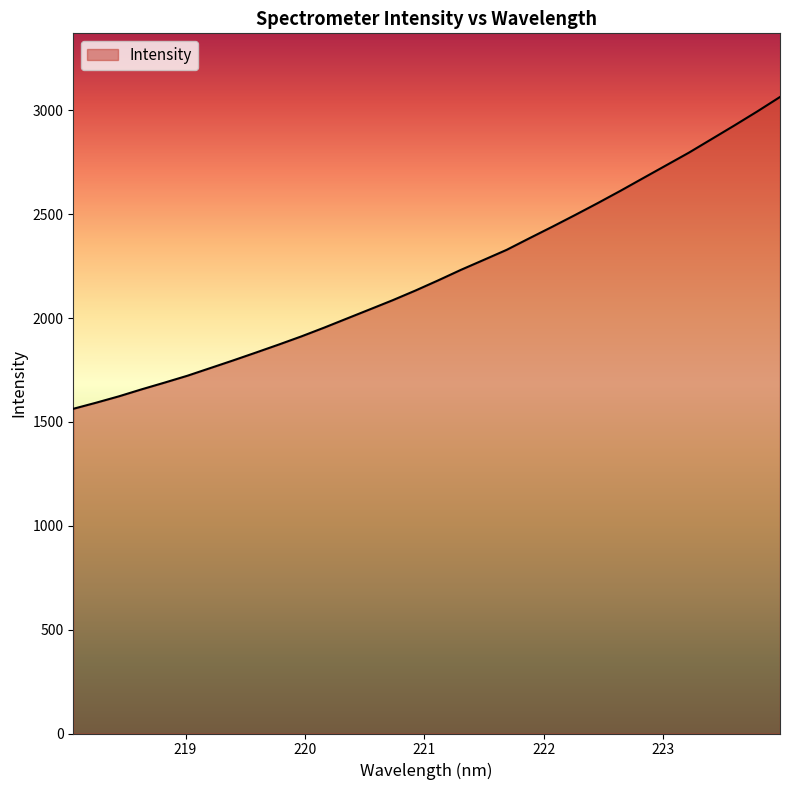

What is the difference between the second highest and second lowest values?

1401.9